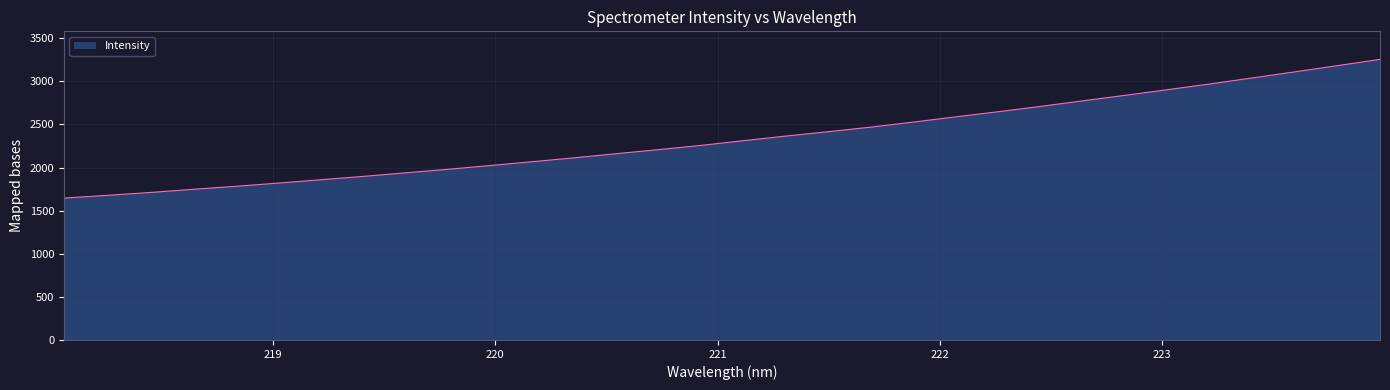

What is the smallest value displayed?

1646.0